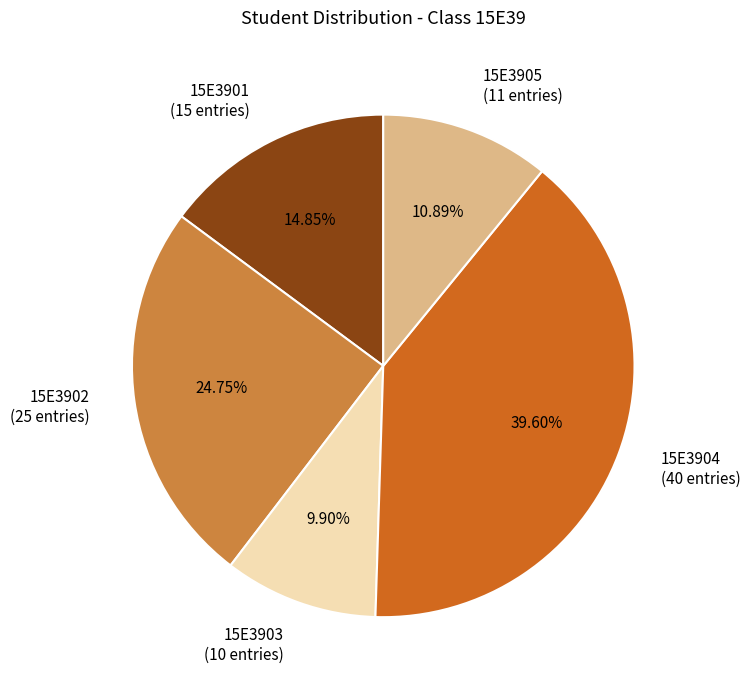

To the nearest percent, what is the difference between the 15E3903 and 15E3902 slice percentages?

15%